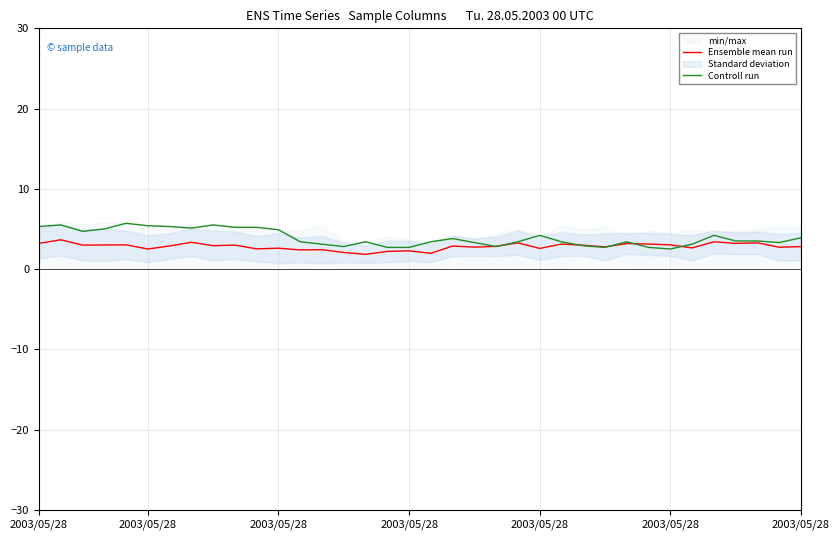

Between which two adjacent categories do Ensemble mean run and Controll run first intersect?

20 and 21